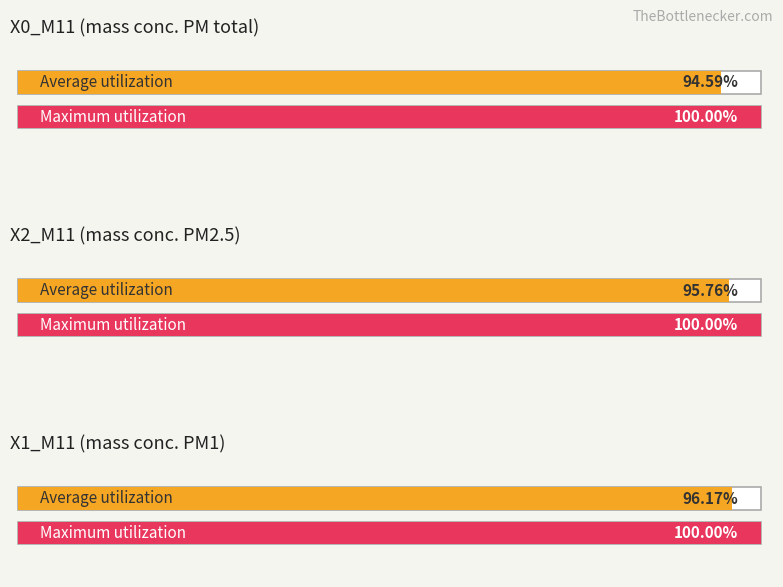

Rank the series by their maximum value, from lowest to highest.

X1_M11, X2_M11, X0_M11